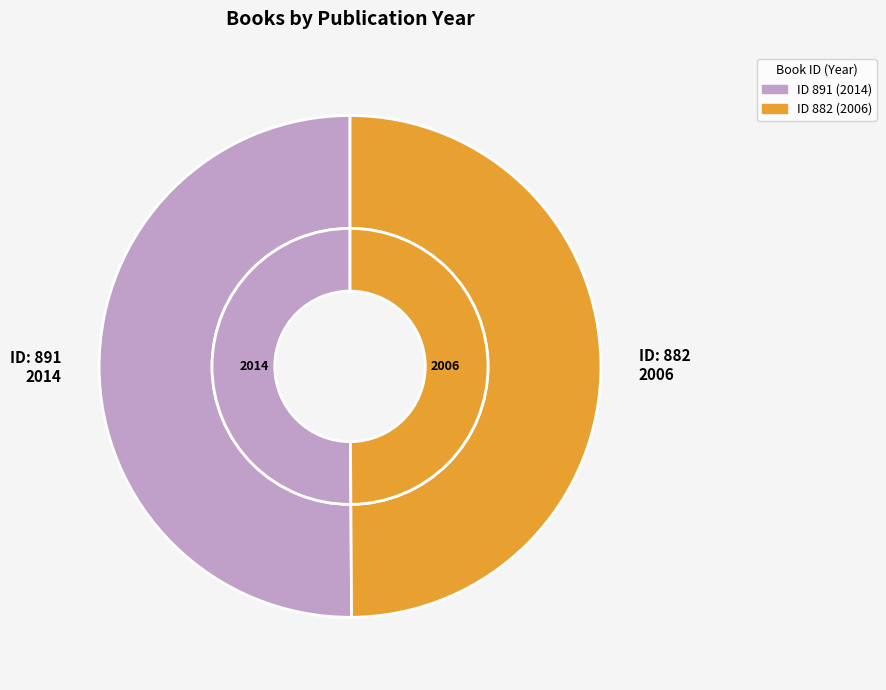

Is 891 the majority of the pie?

Yes